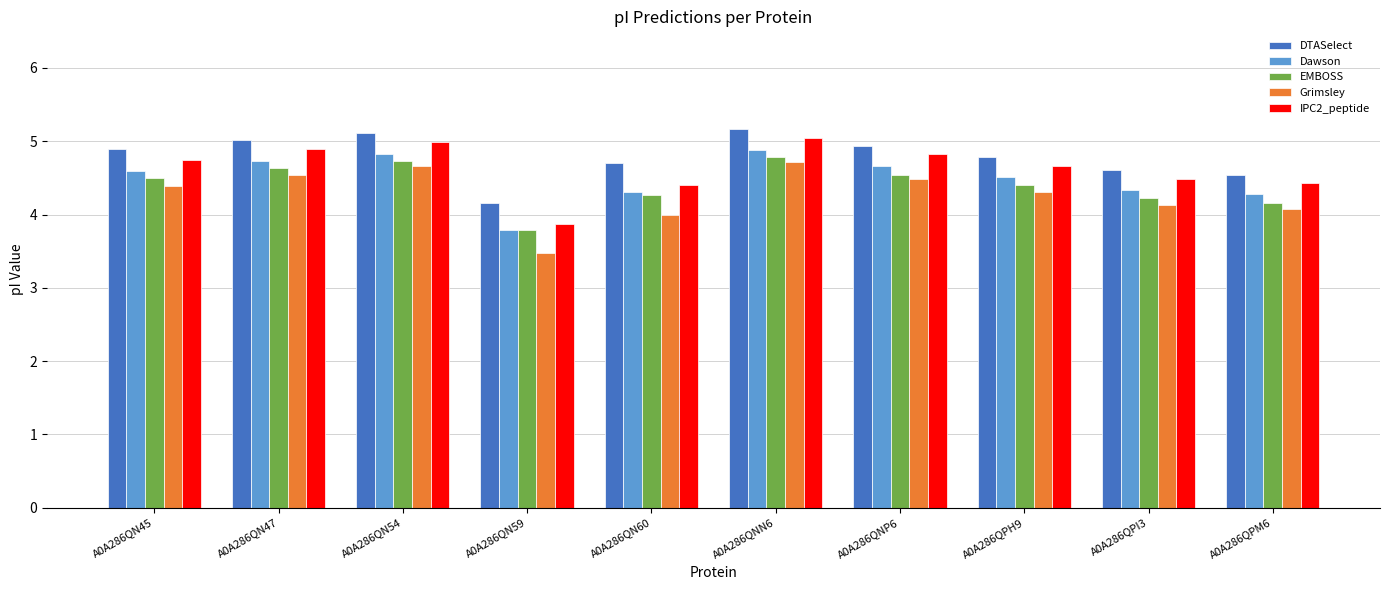

What is the difference between the Dawson values at A0A286QPI3 and A0A286QN47?

0.4